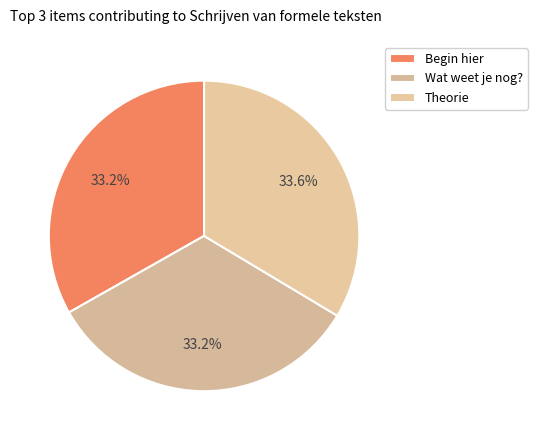

Rank the categories by value from lowest to highest.

Begin hier, Wat weet je nog?, Theorie